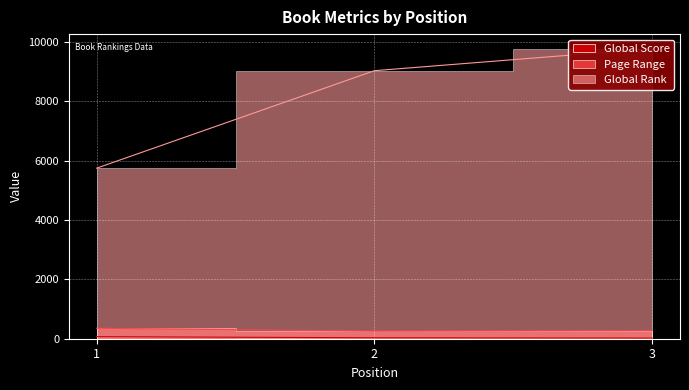

Is it true that Global Score equals 32 at 3?

False